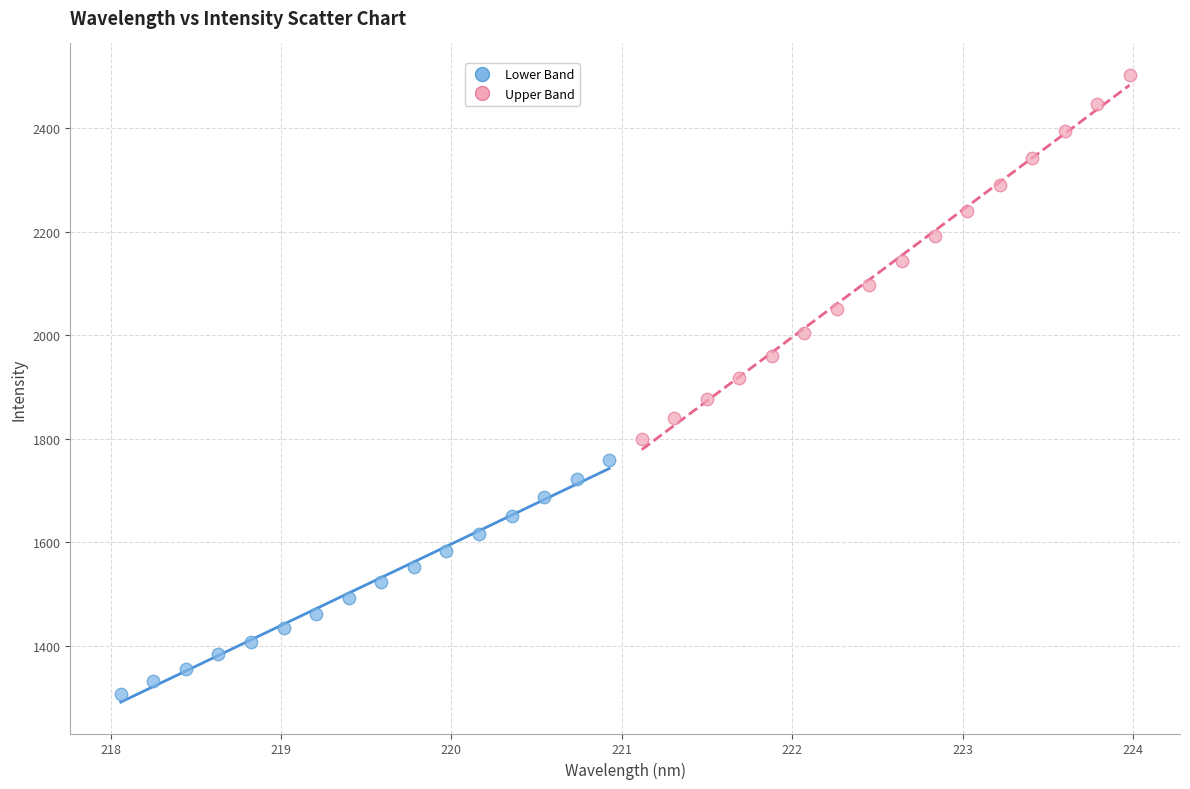

Which series reaches the maximum Y coordinate?

Upper Band